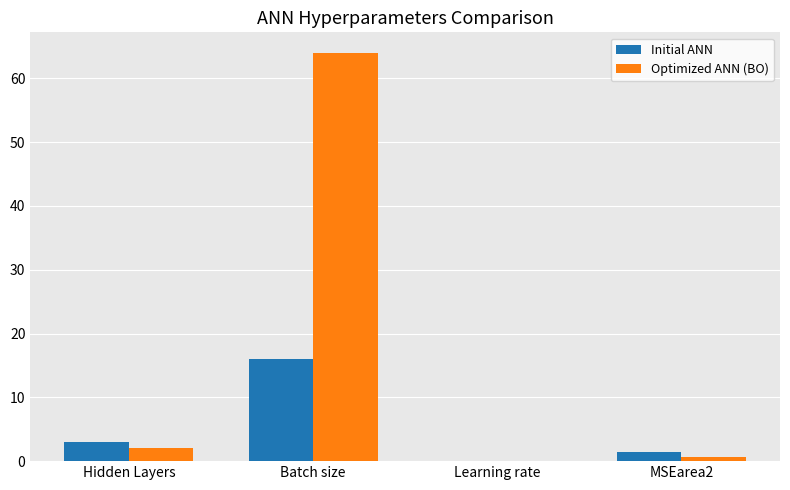

At which label does Optimized ANN (BO) reach its peak?

Batch size